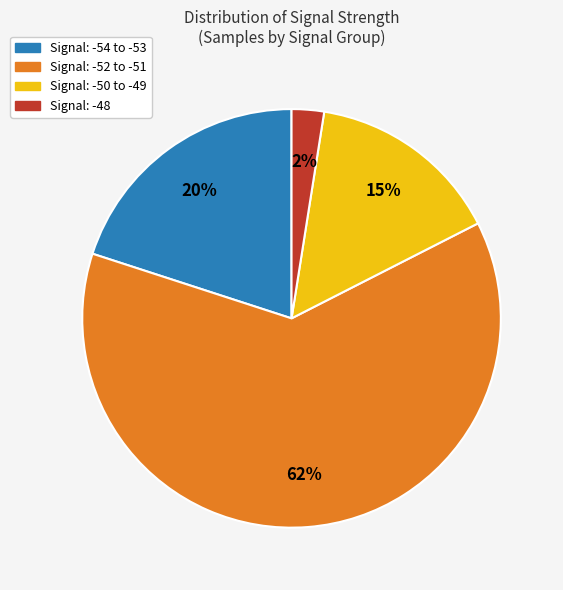

Does any single category account for the majority?

Yes